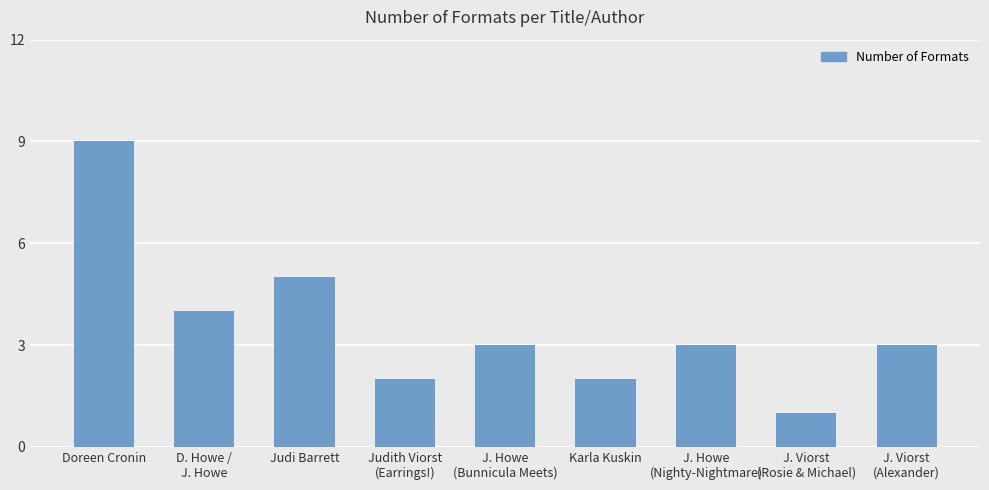

What is the average value?

4